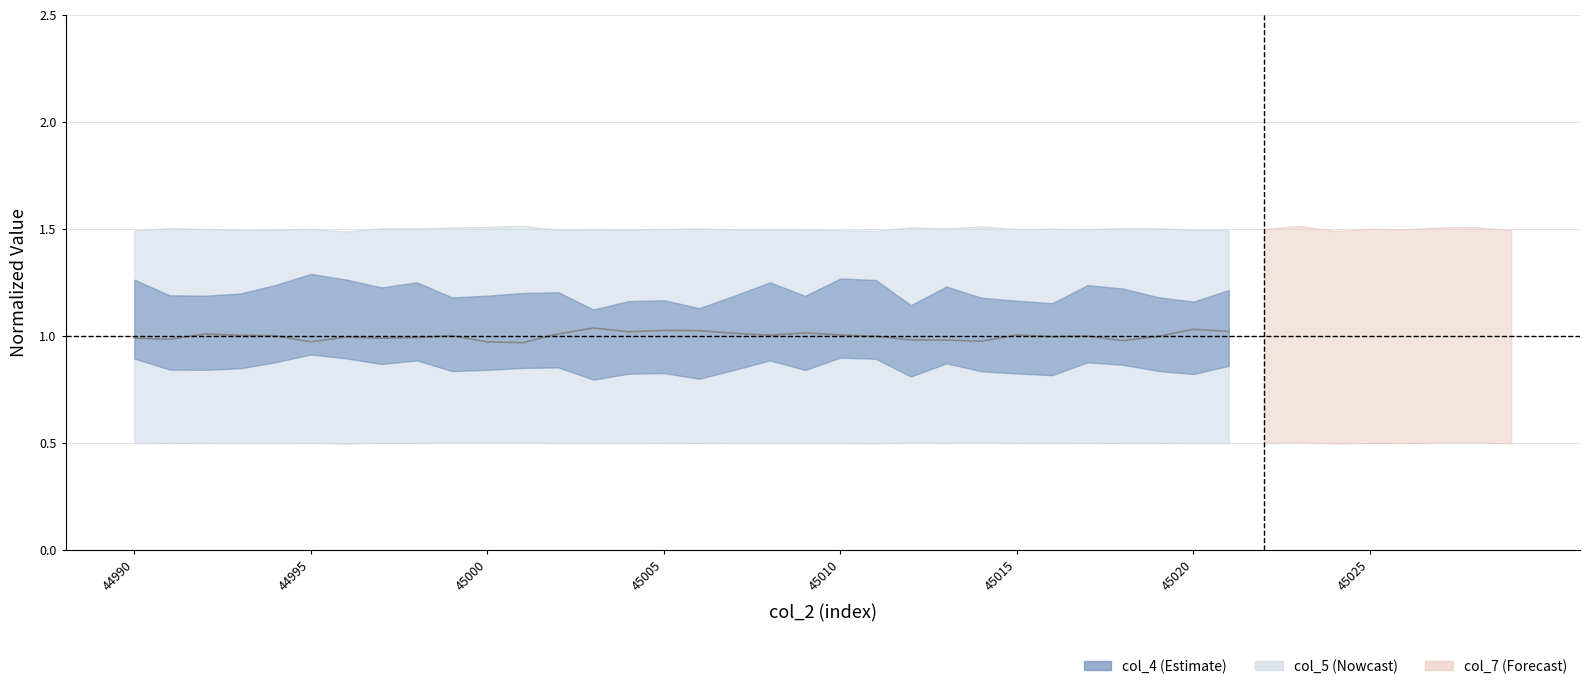

The value at 29 is 1.5. True or false?

False